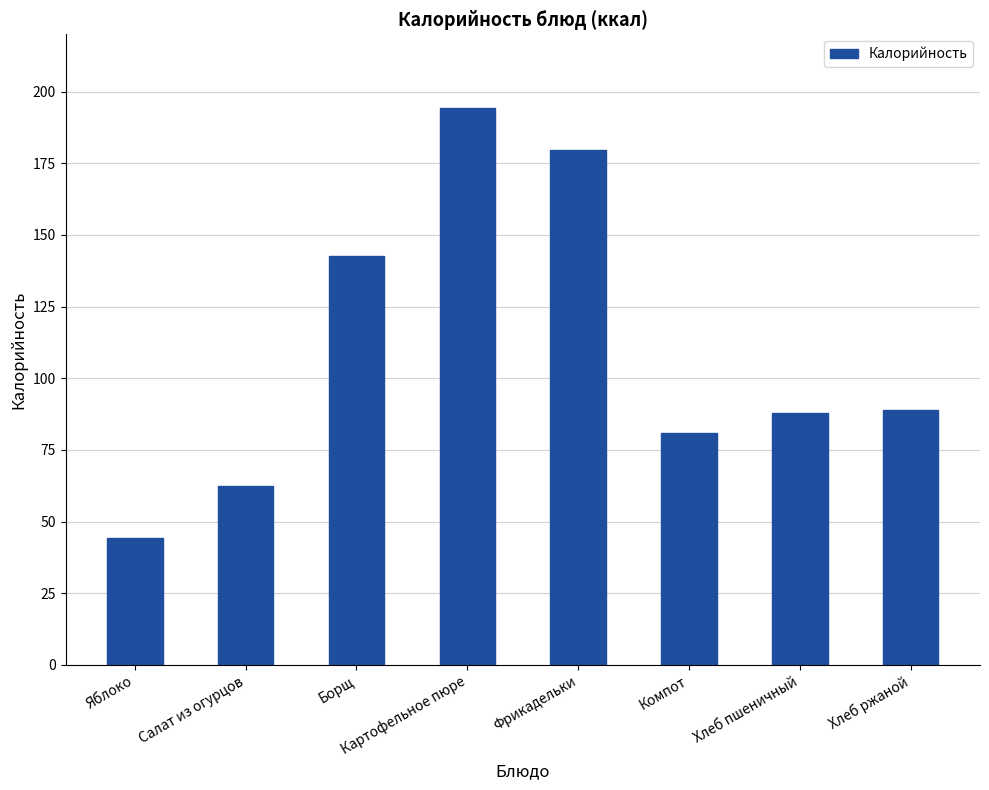

What is the minimum value shown in the chart?

44.4